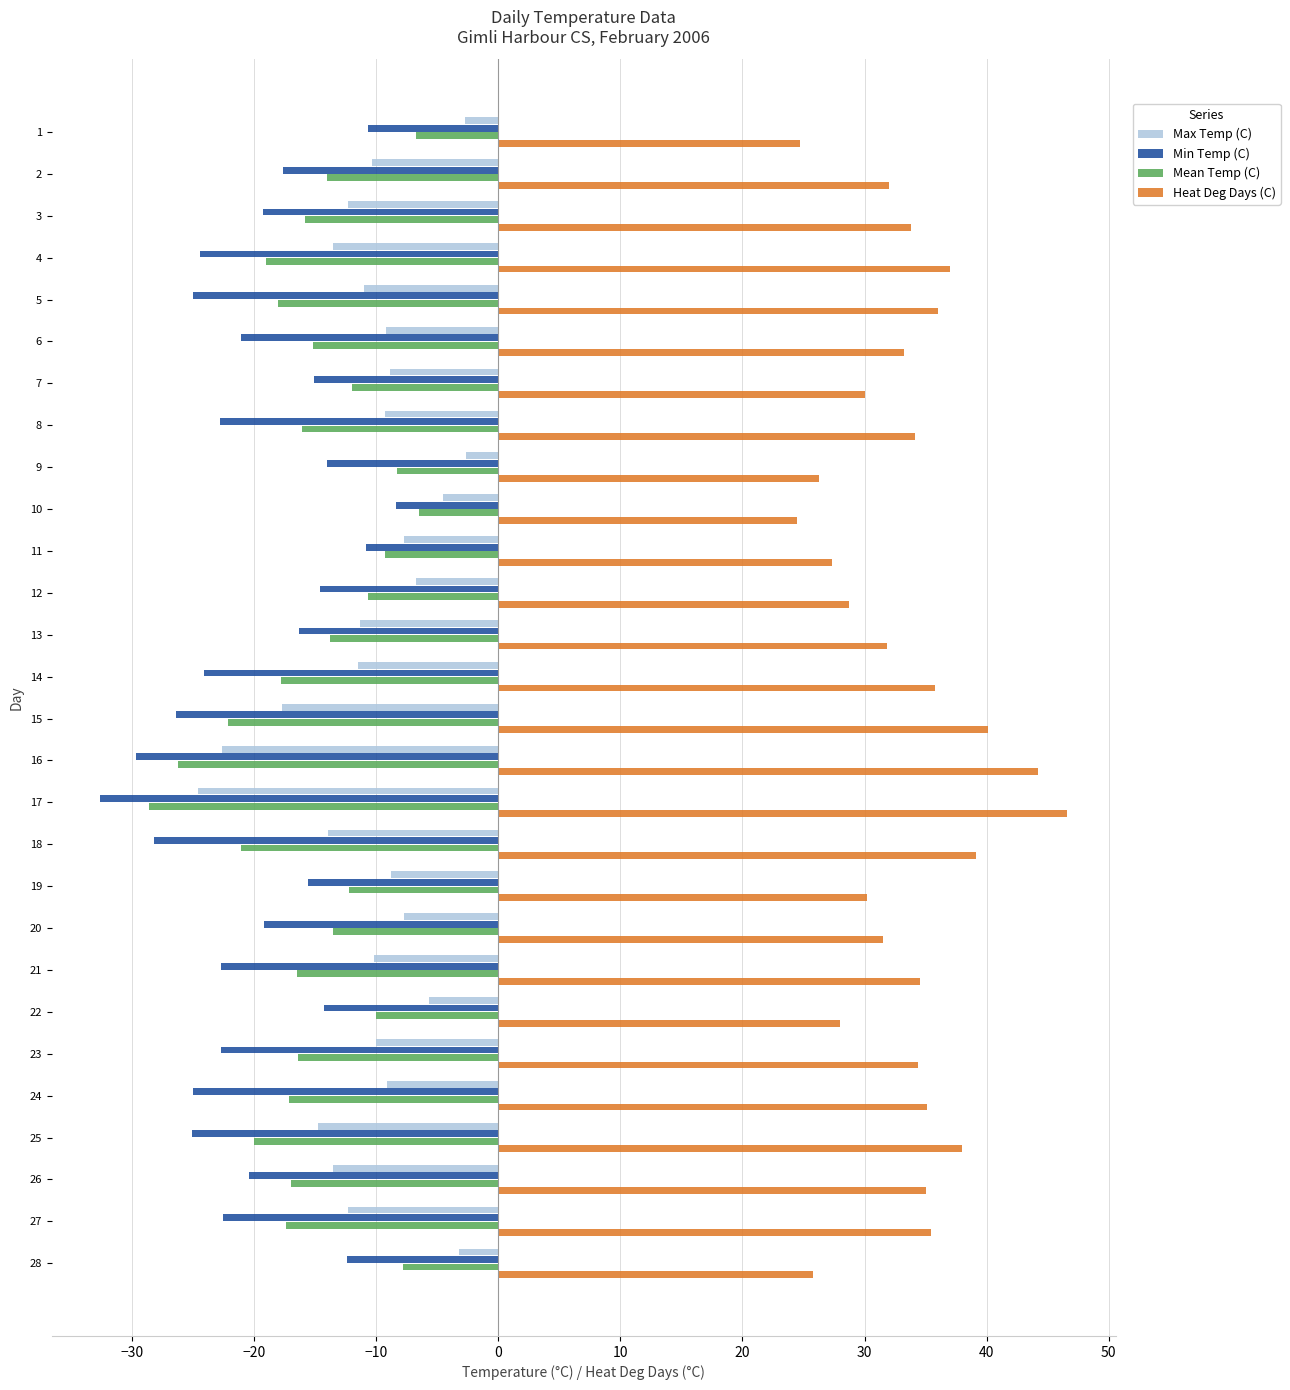

At how many categories does at least one series exceed 24?

28